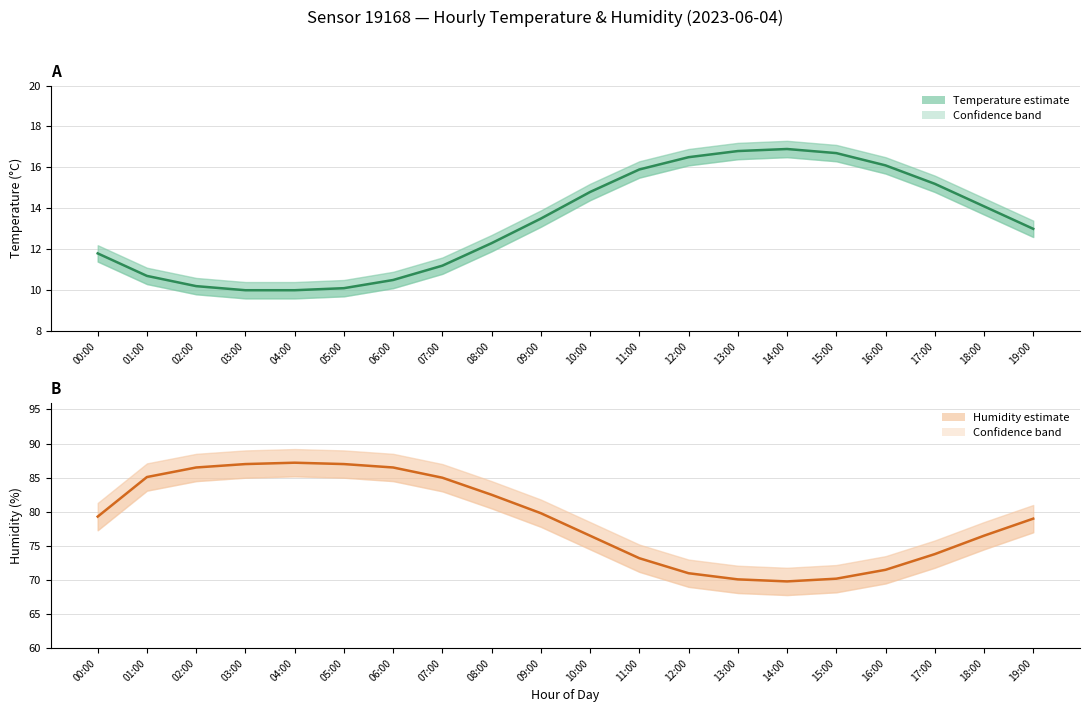

What is the average value of the Temperature (°C) series?

13.3